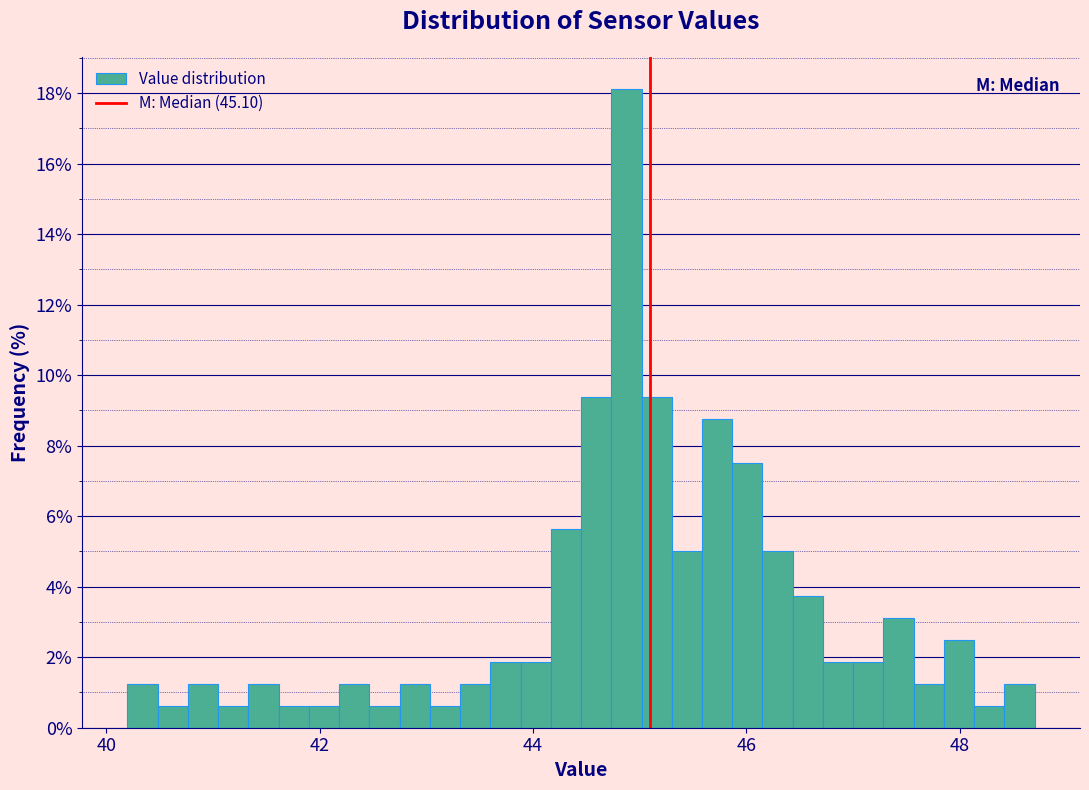

Read against the x-axis, roughly where is the centre of the tallest bar?

44.8